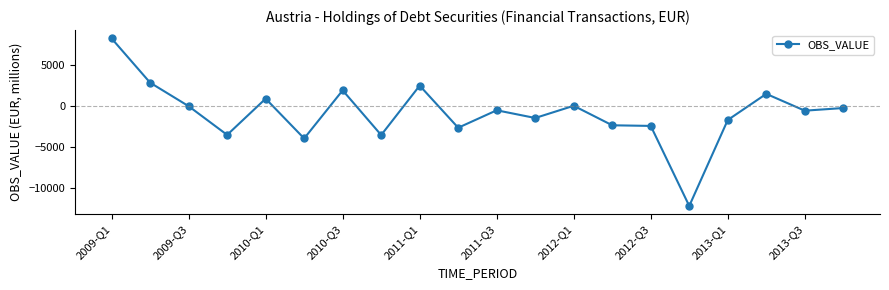

What is the minimum value shown in the chart?

-12144.2